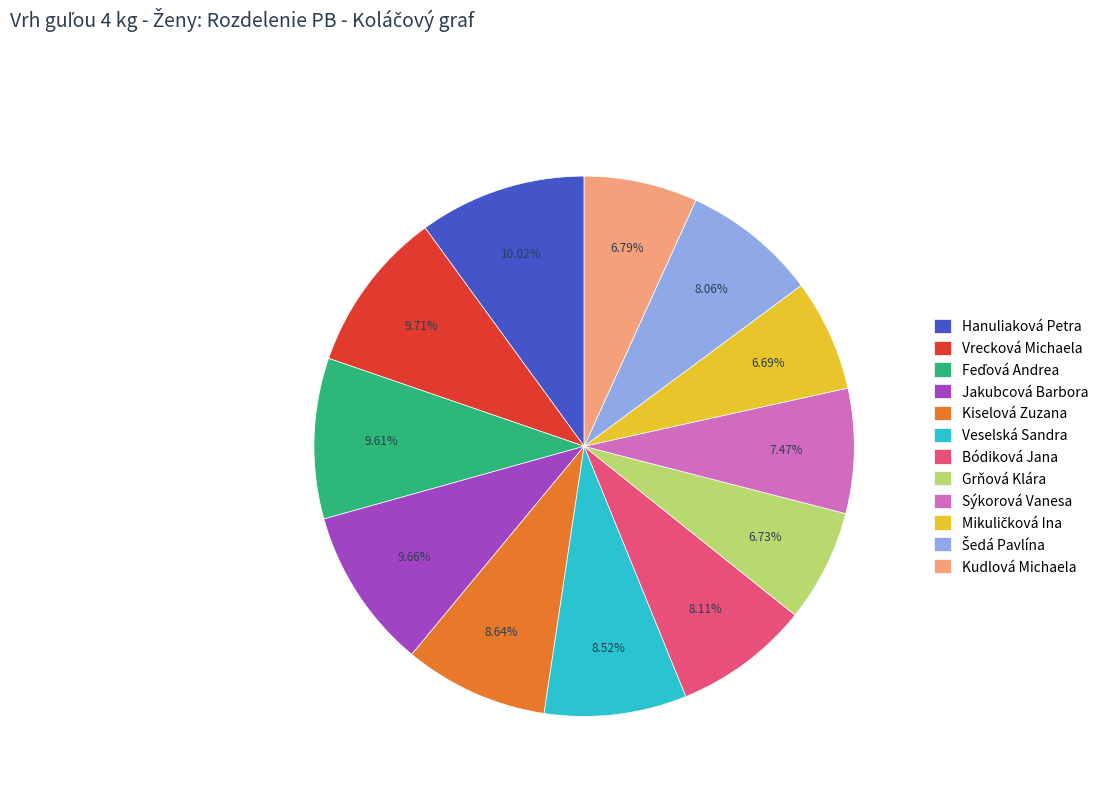

Is there any slice that represents more than half of the pie?

No